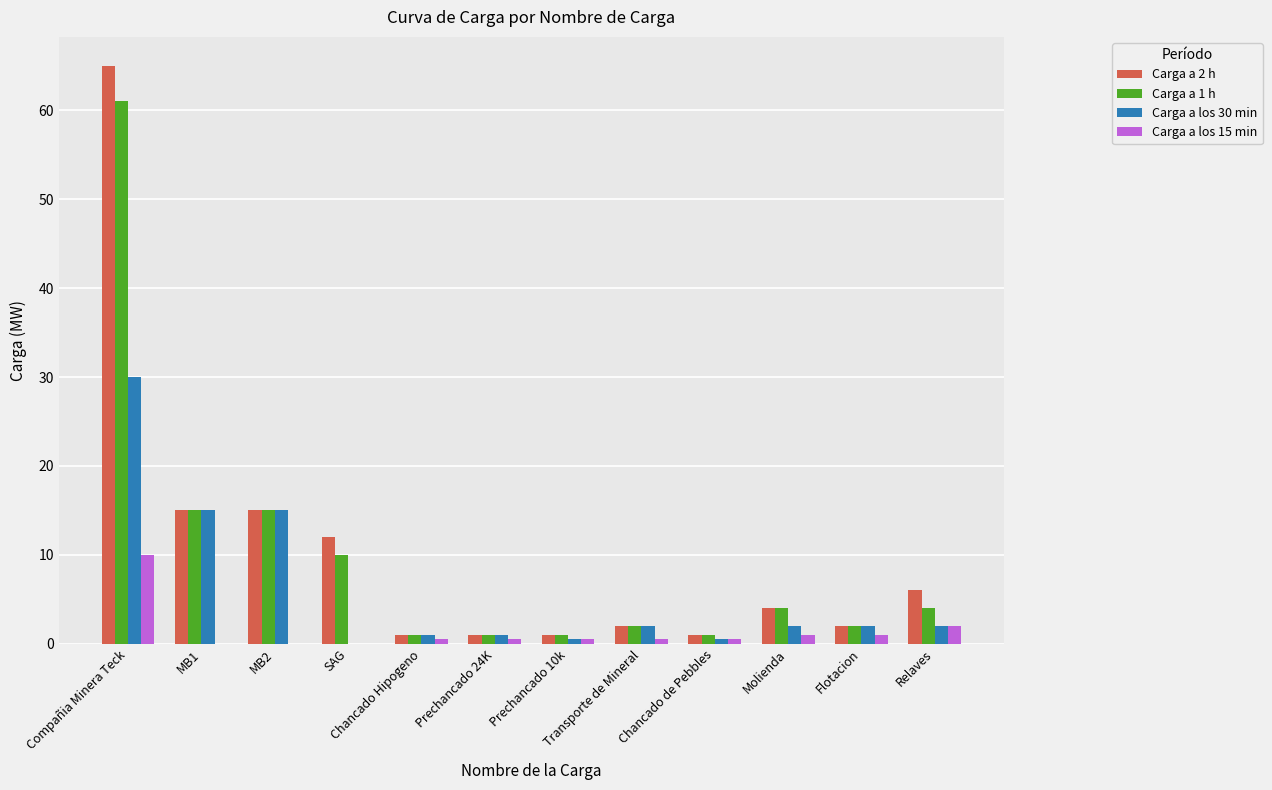

What is the total value across all series at MB1?

45.0